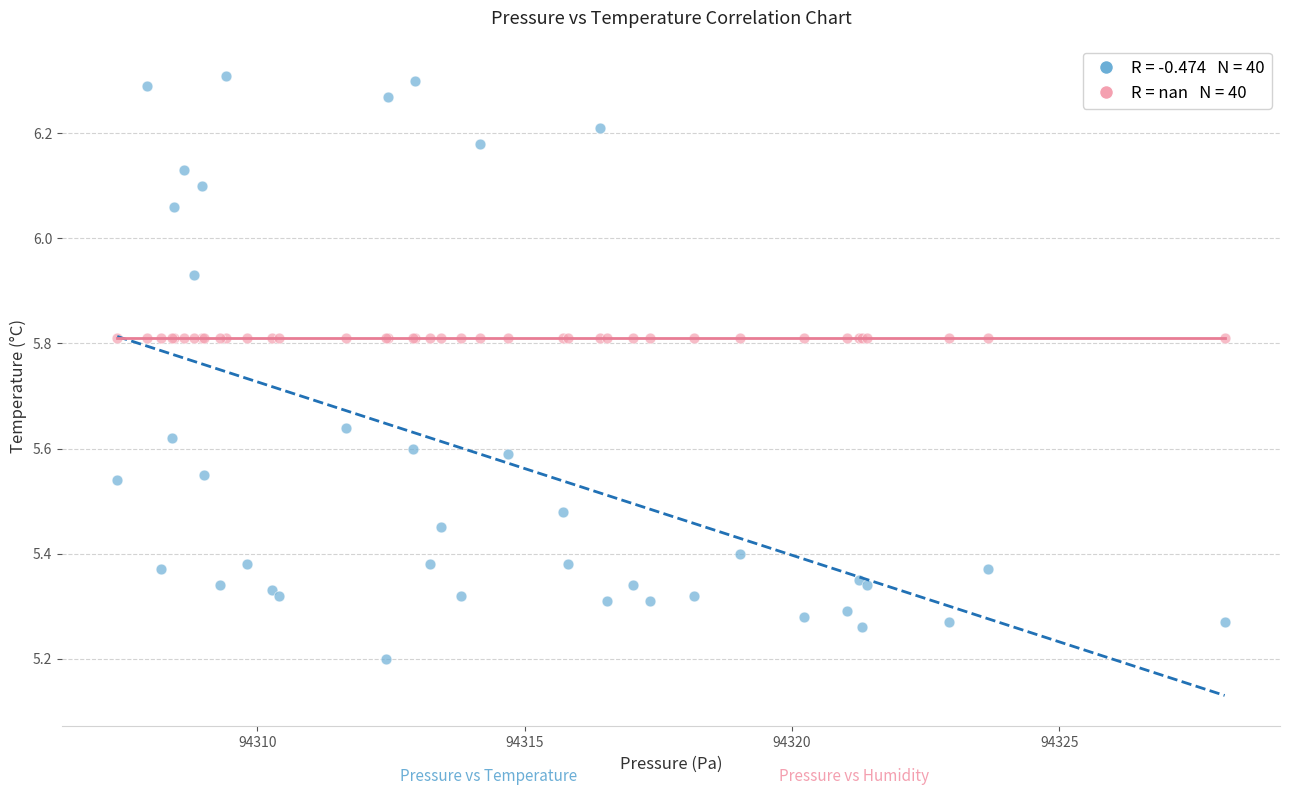

Across all series, what Y value is closest to 5?

5.2